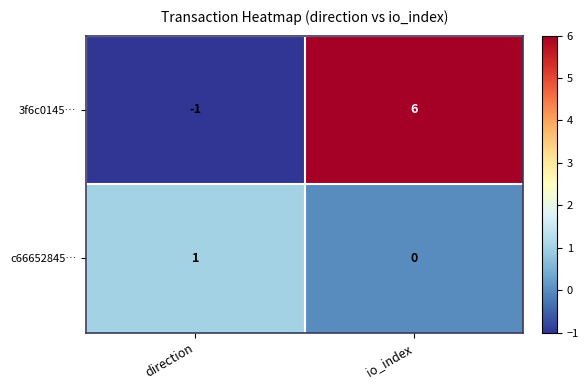

Rank the series at direction from highest to lowest value.

c66652845…, 3f6c0145…